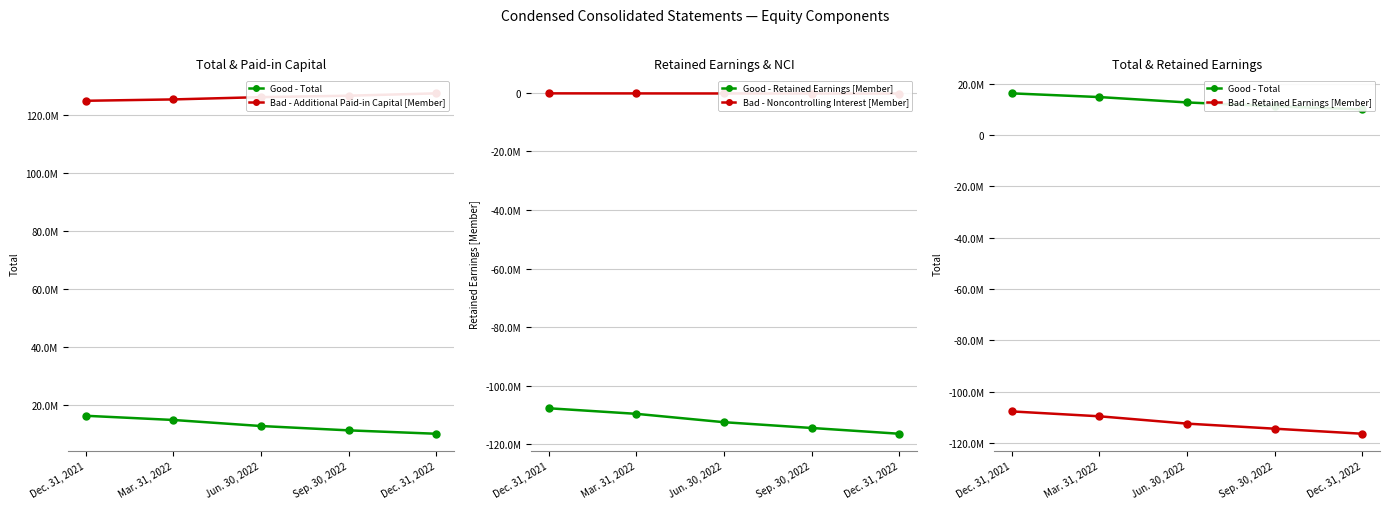

What is the label of the 3rd point from the left?

Jun. 30, 2022